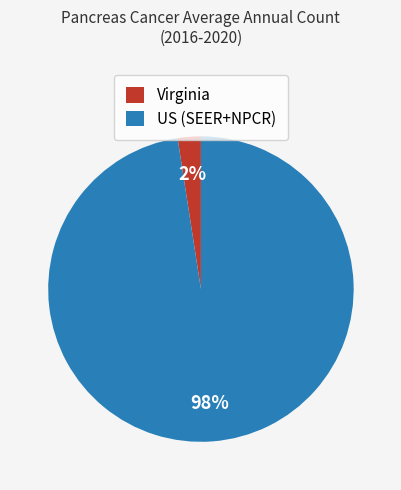

Is the sum of US (SEER+NPCR) and Virginia greater than half?

Yes